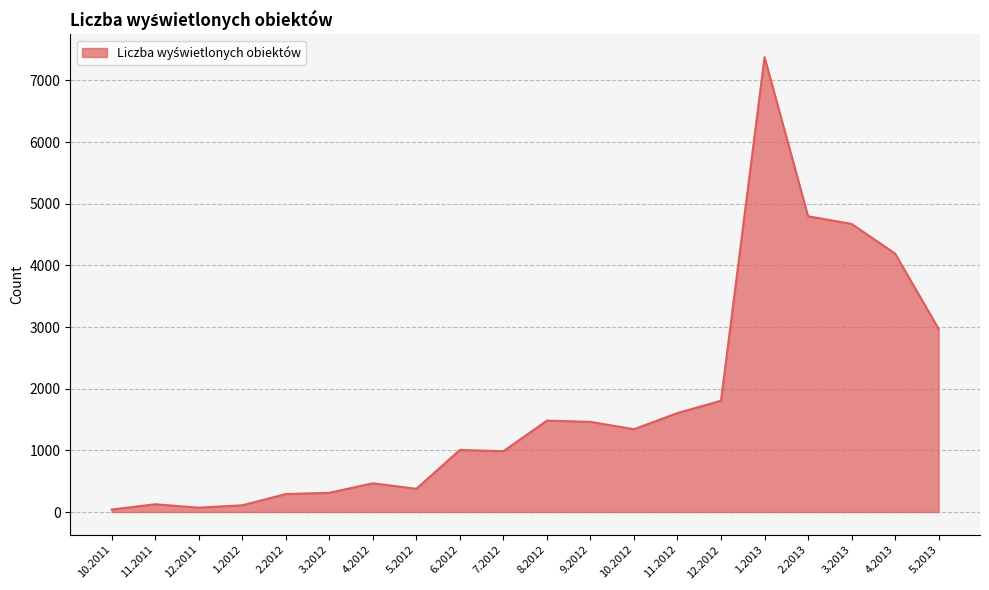

What is the change in value from 5.2012 to 11.2012?

+1229